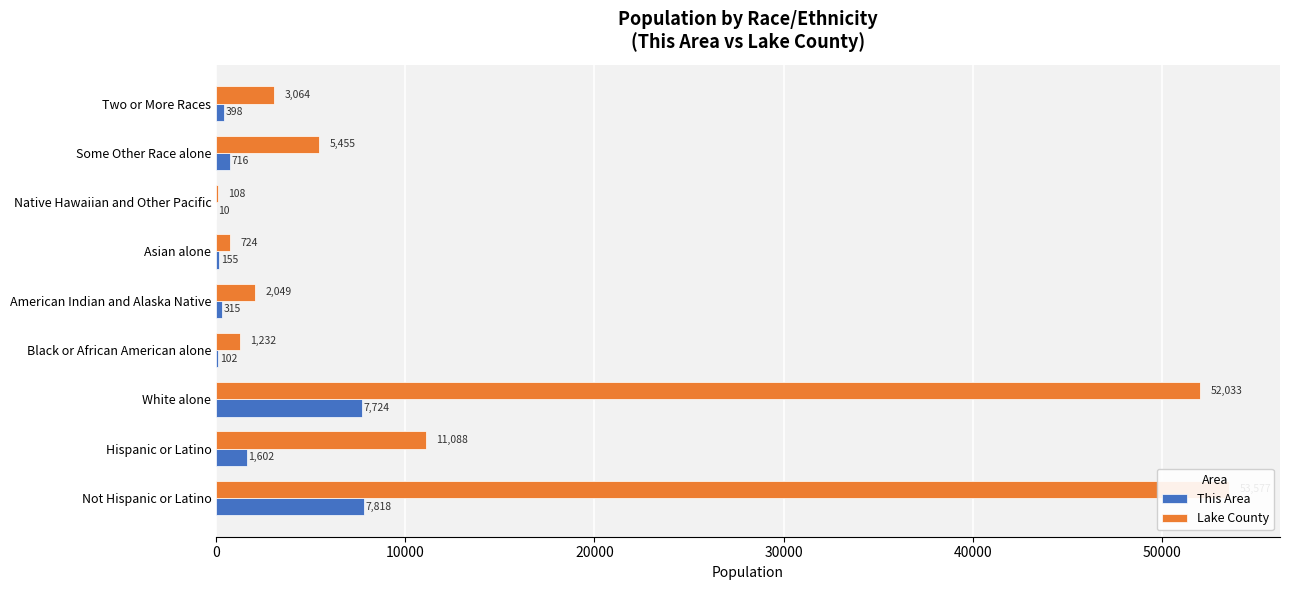

Rank the series by their maximum value, from lowest to highest.

This Area, Lake County